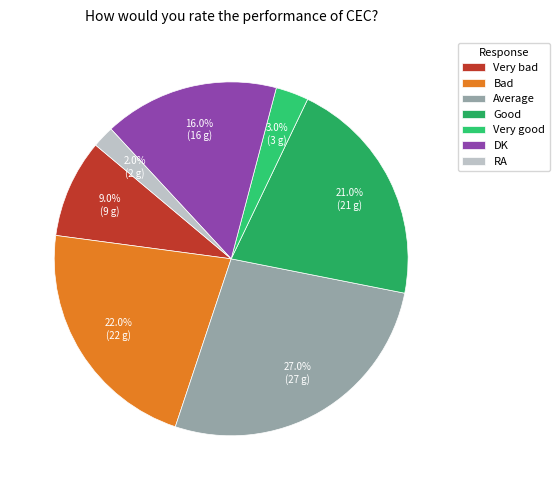

To the nearest percent, what is the average slice percentage?

14%